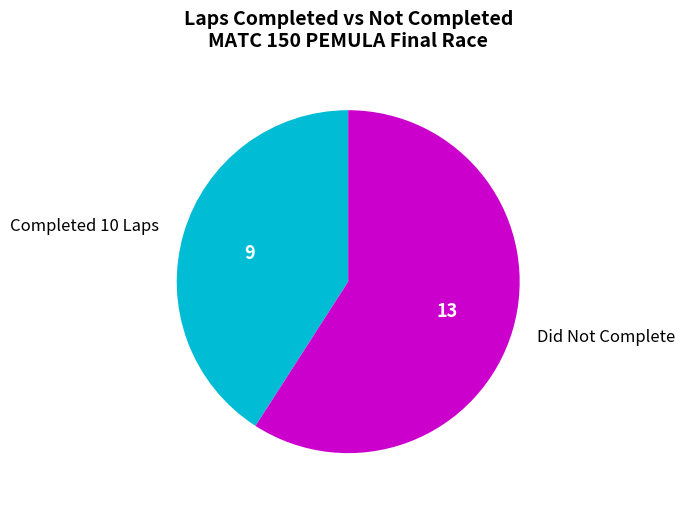

Rank the categories by value from lowest to highest.

Completed 10 Laps, Did Not Complete